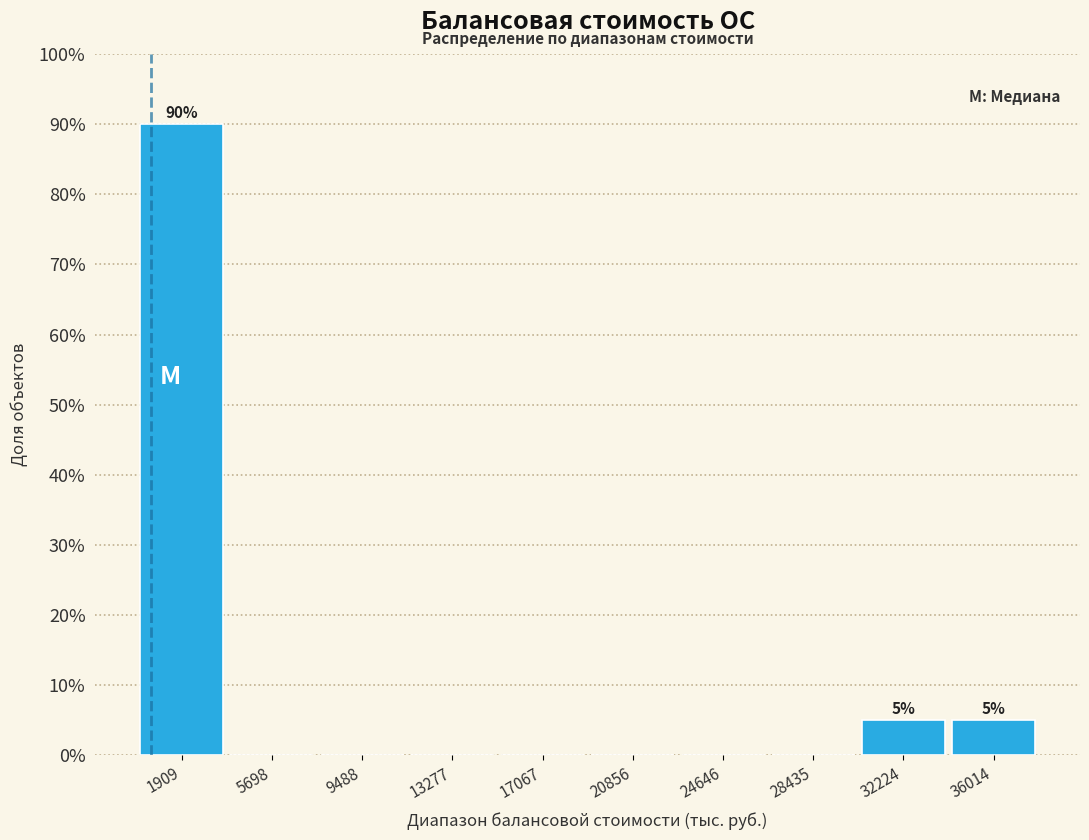

Over which range of the x-axis is the bar tallest?

0 to 4000